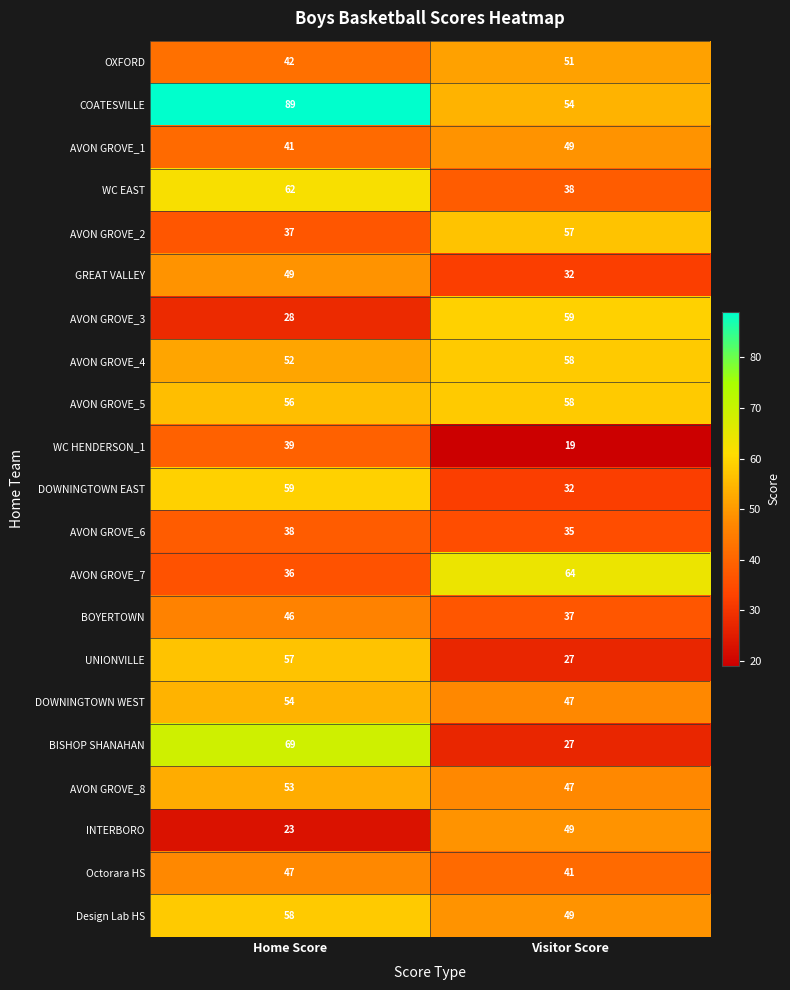

What is the greatest value displayed?

89